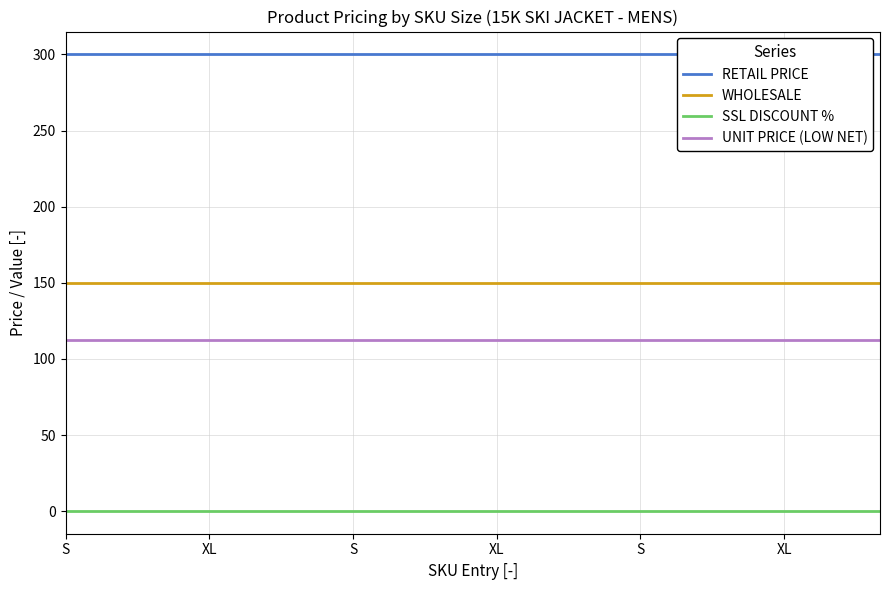

The UNIT PRICE (LOW NET) series shows 112.5 at 17. True or false?

True